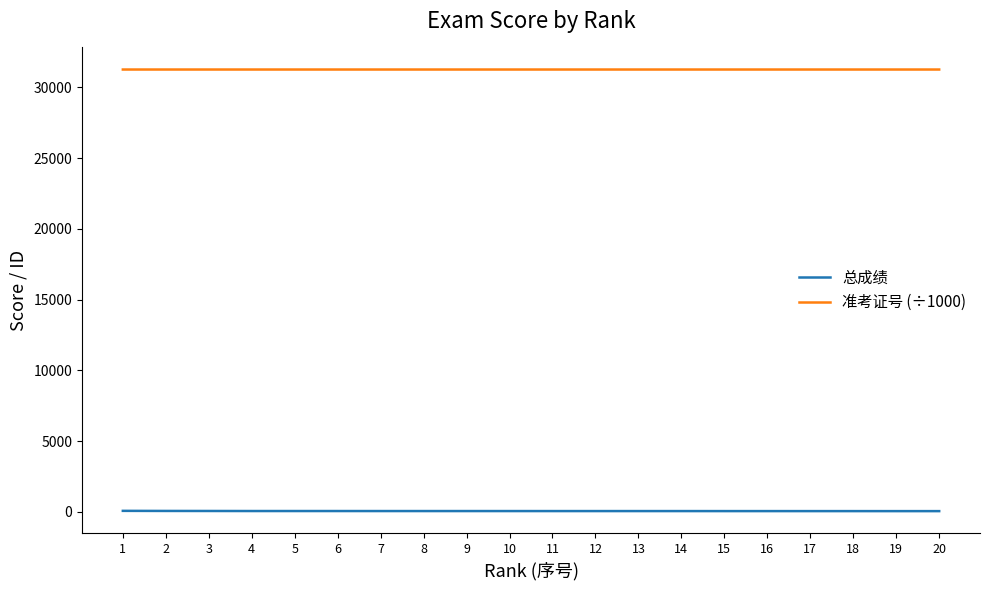

What is the spread (max minus min) of values at 13?

31207.3